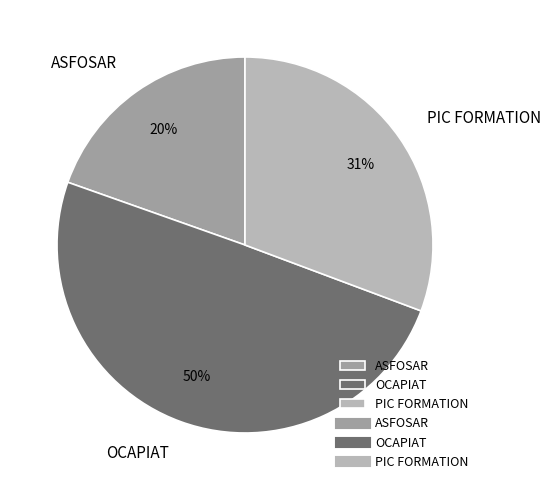

How many segments does this pie chart have?

3